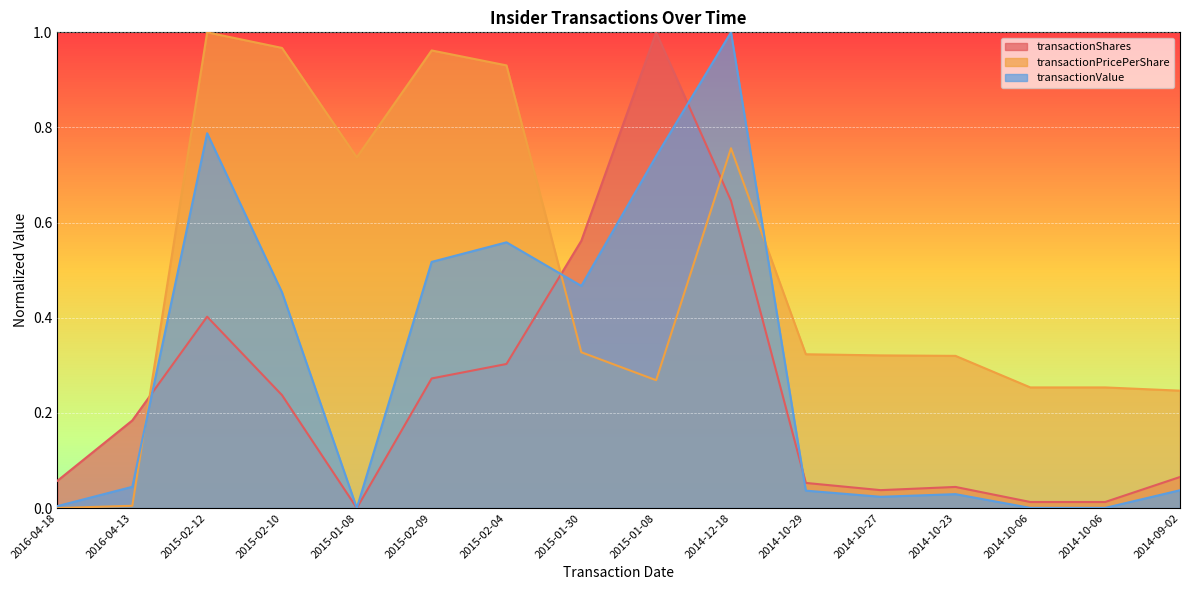

How many times do transactionValue and transactionPricePerShare cross each other?

3